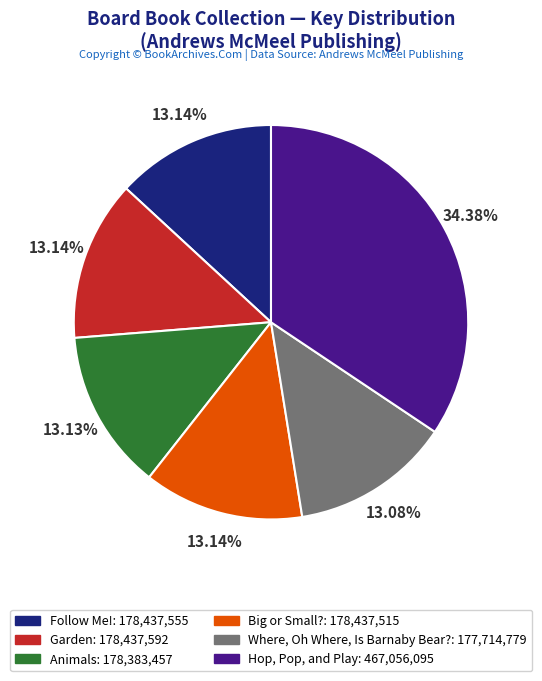

Count the number of slices in the pie.

6